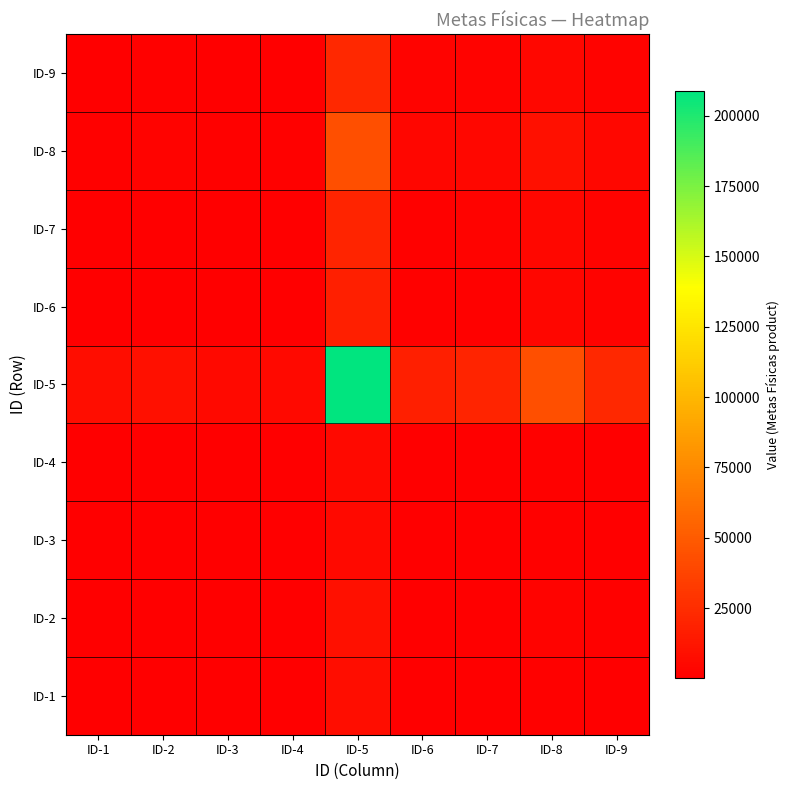

Which series has the largest range (max minus min)?

ID-5